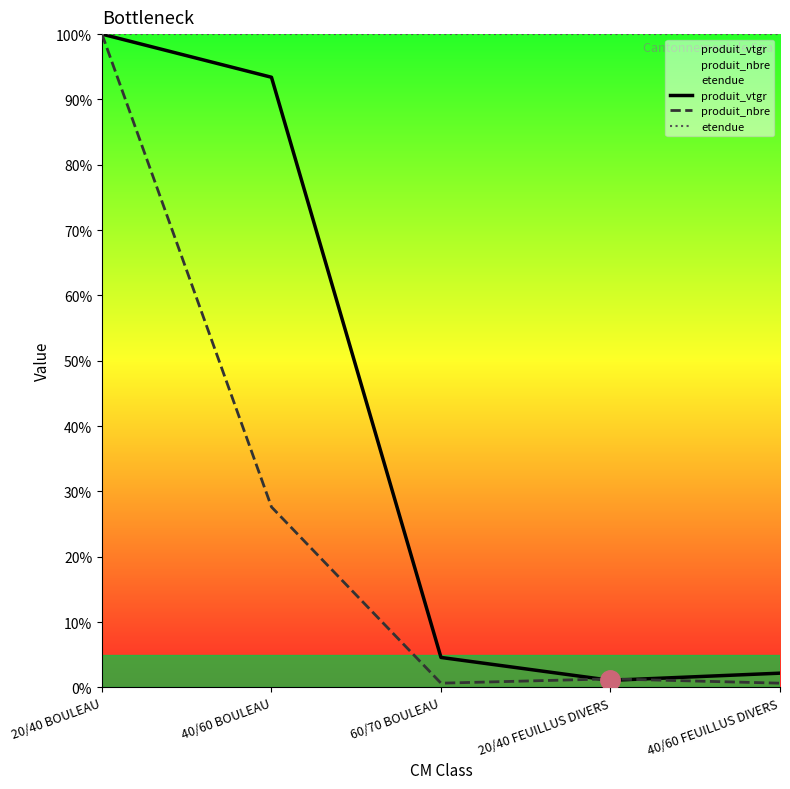

Reading right to left, what are all the values shown in this chart?

produit_vtgr: 2.2	1.1	4.6	93.4	100.0
produit_nbre: 0.7	1.3	0.7	27.6	100.0
etendue: 100.0	100.0	100.0	100.0	100.0